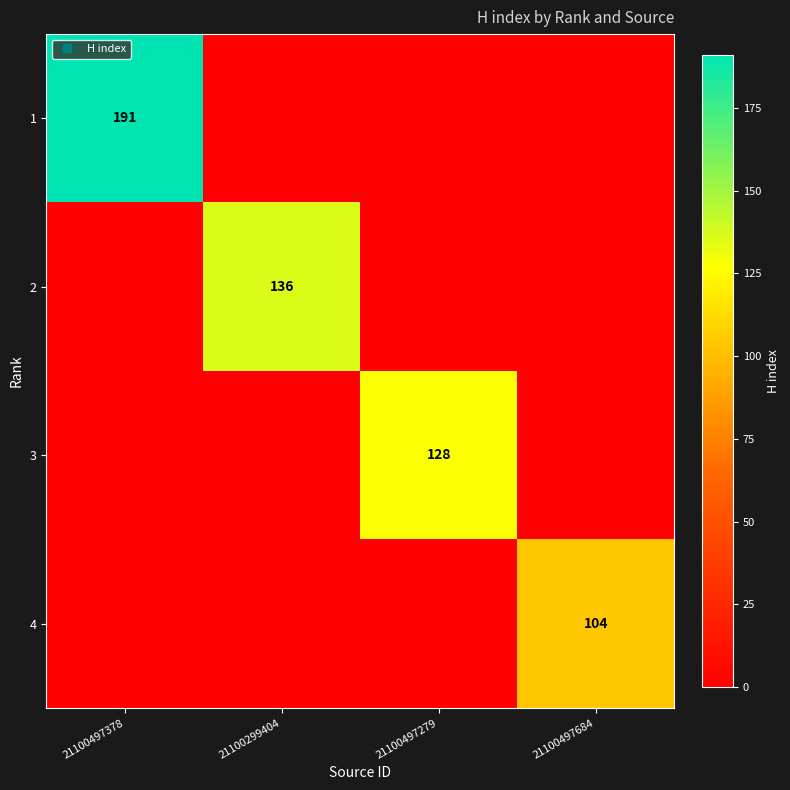

At which category is the sum across all series the highest?

21100497378